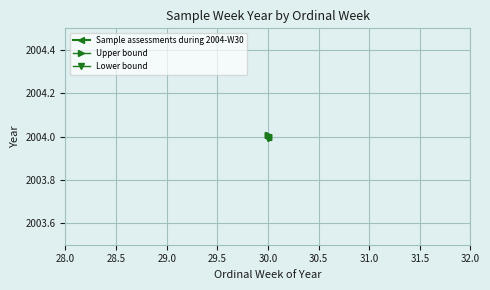

Rank the series by their average value, from lowest to highest.

Lower bound, Sample assessments during 2004-W30, Upper bound